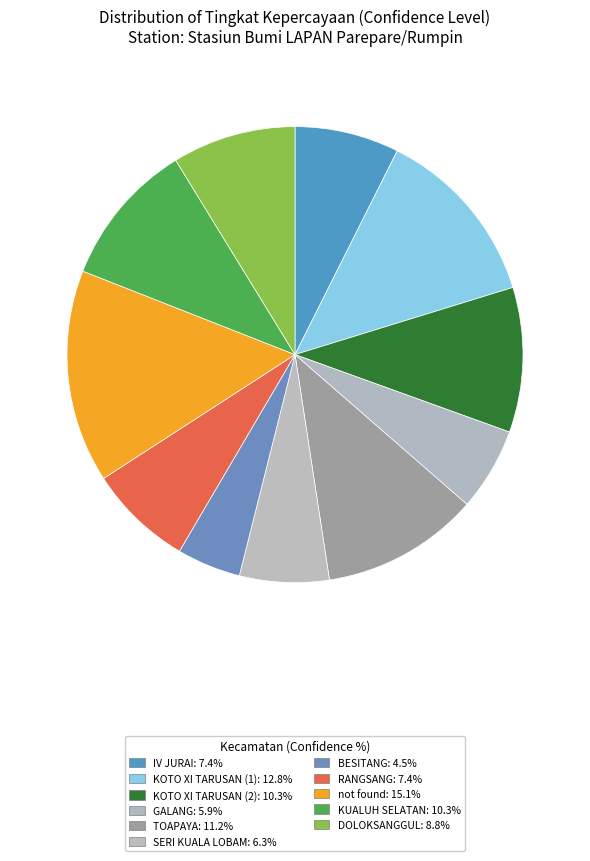

True or false: SERI KUALA LOBAM accounts for 20% of the total.

False